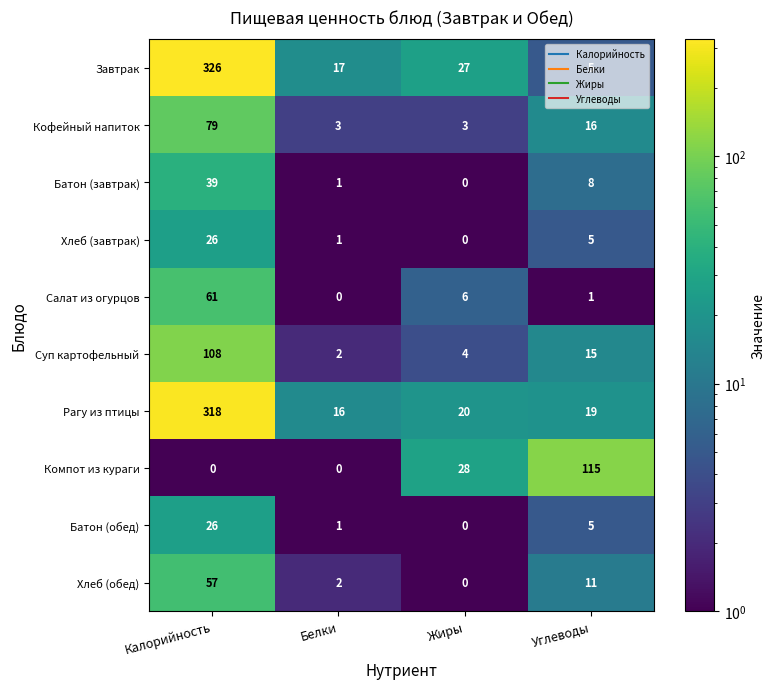

At which label is Салат из огурцов closest to 30?

Жиры